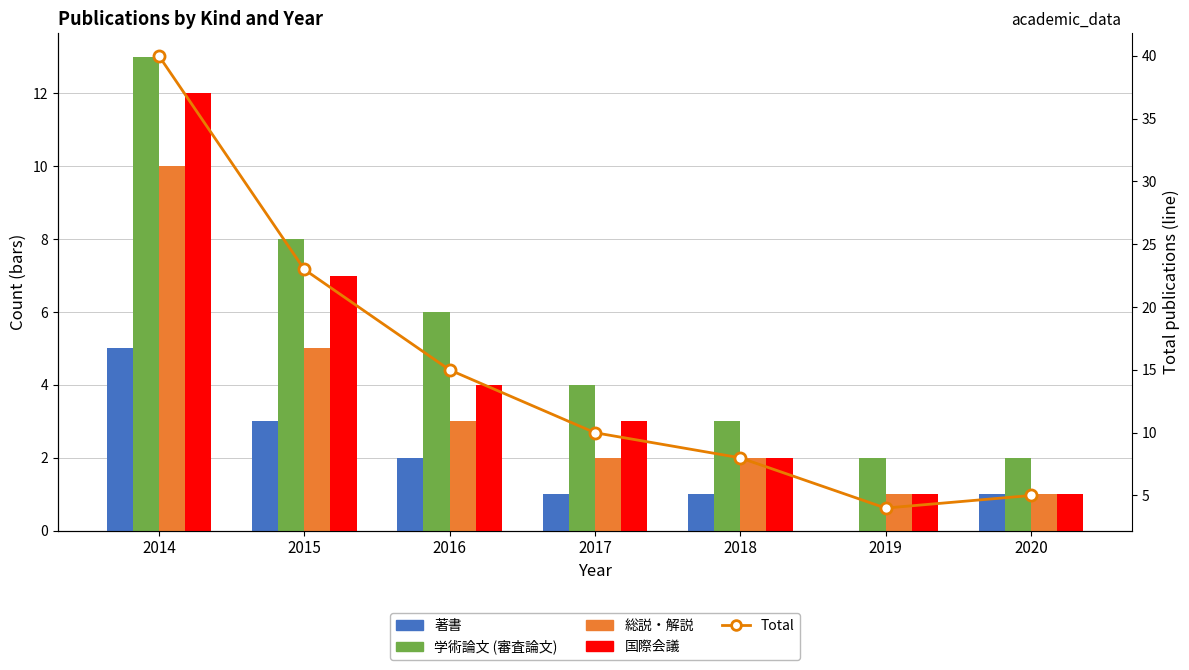

Count the number of categories in the chart.

7